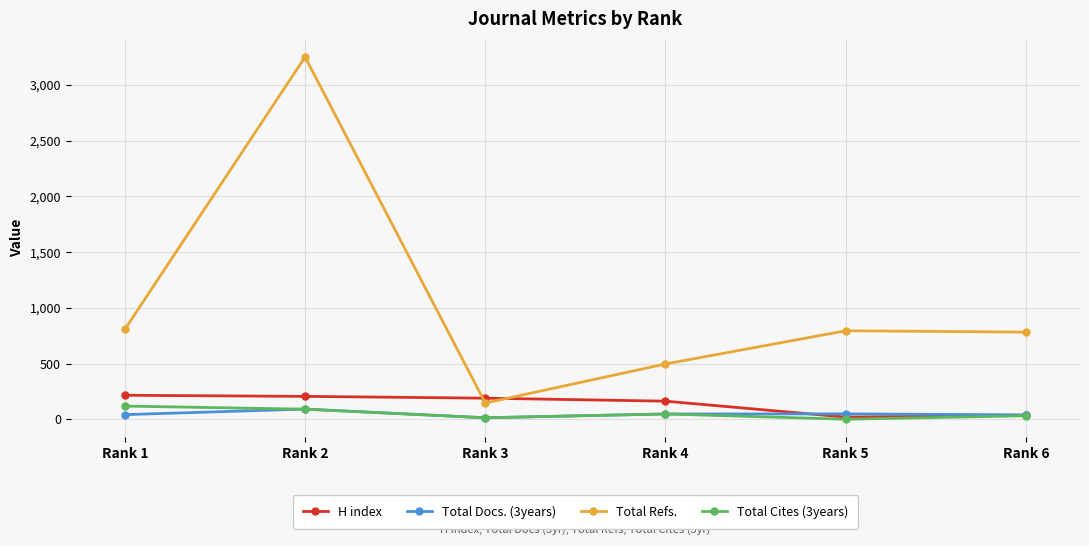

At how many categories does at least one series exceed 1613?

1